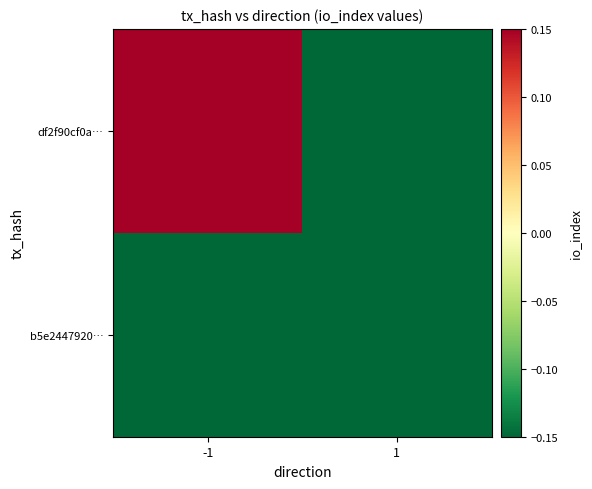

Reading right to left, transcribe all the data shown in this chart.

df2f90cf0a…: 1=-0.3	-1=0.7
b5e2447920…: 1=-0.2	-1=-0.3